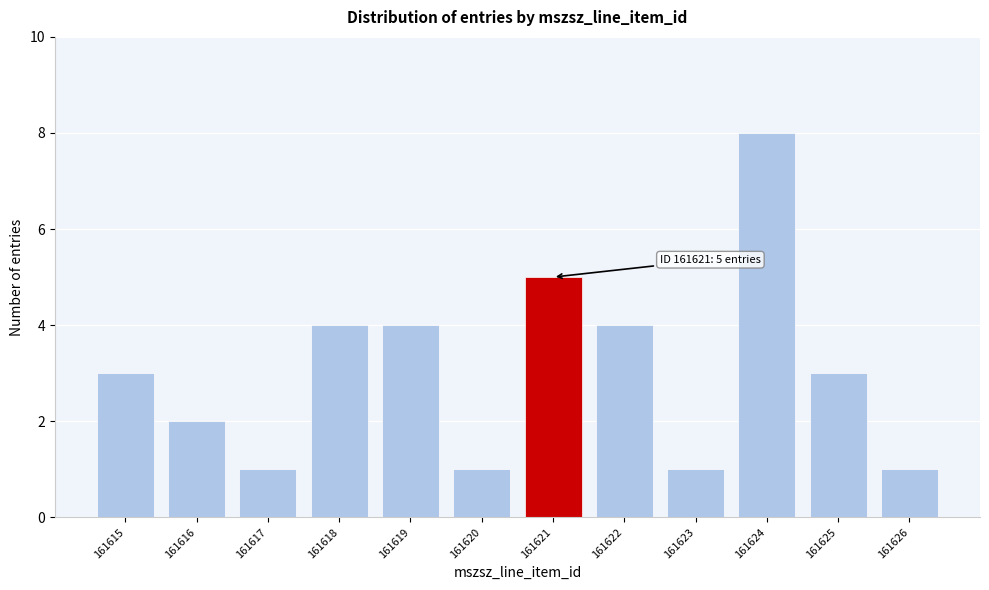

Reading left to right, extract all data points from this chart.

161615=3	161616=2	161617=1	161618=4	161619=4	161620=1	161621=5	161622=4	161623=1	161624=8	161625=3	161626=1